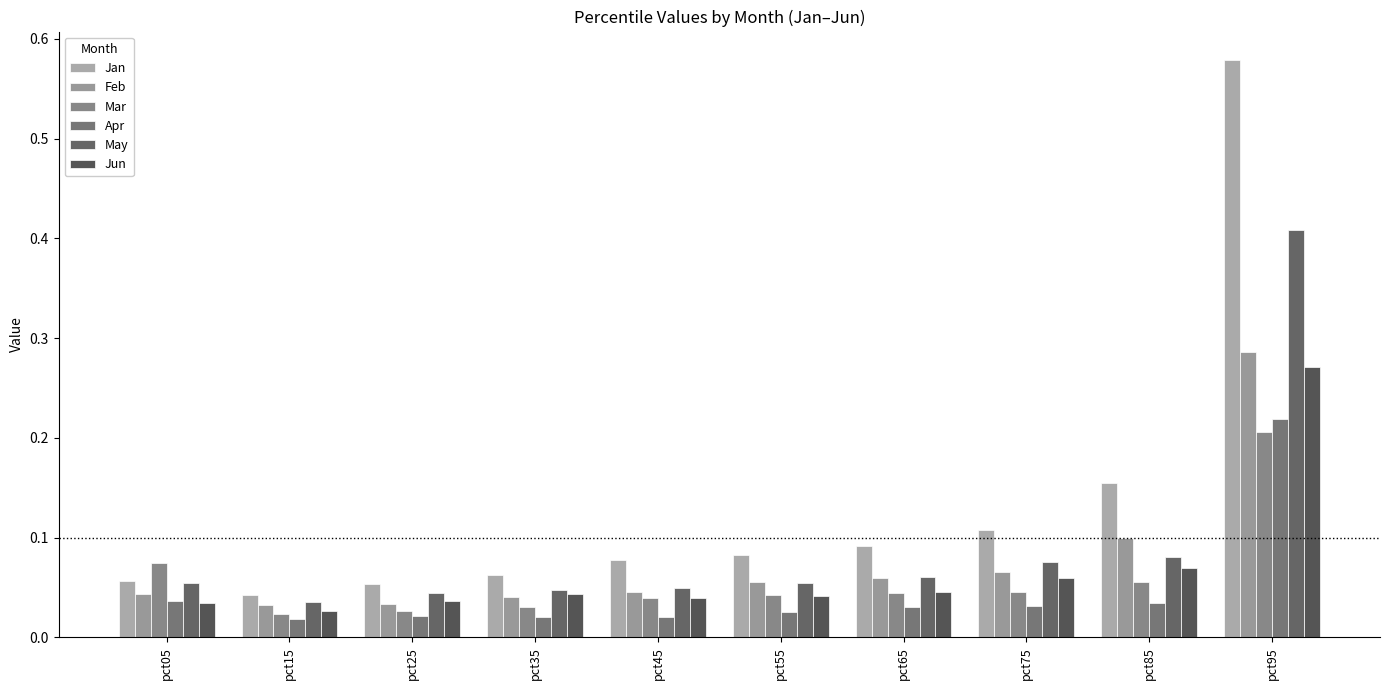

Are the bars horizontal?

No